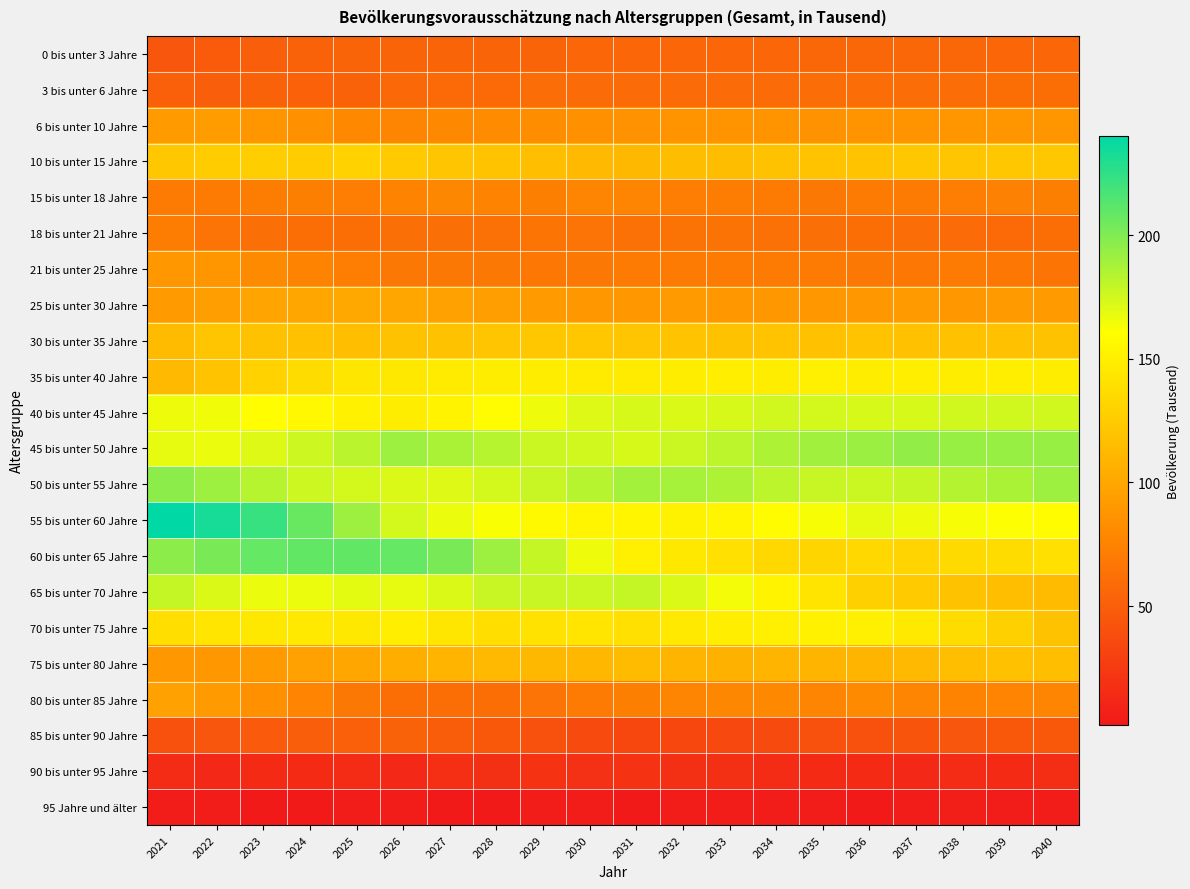

What is the minimum value shown in the chart?

2